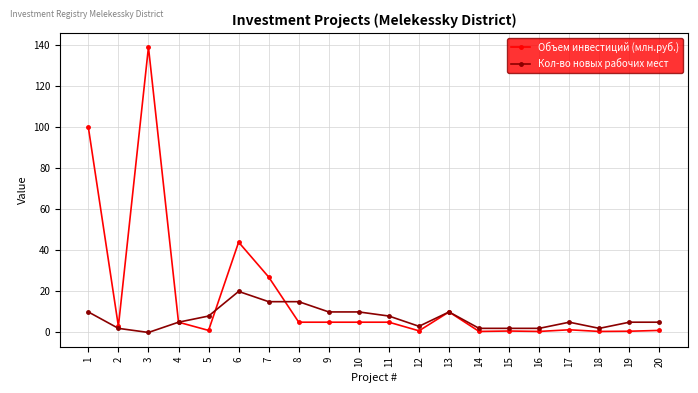

Is the value of Объем инвестиций (млн.руб.) at 7 greater than the value of Кол-во новых рабочих мест at 14?

Yes